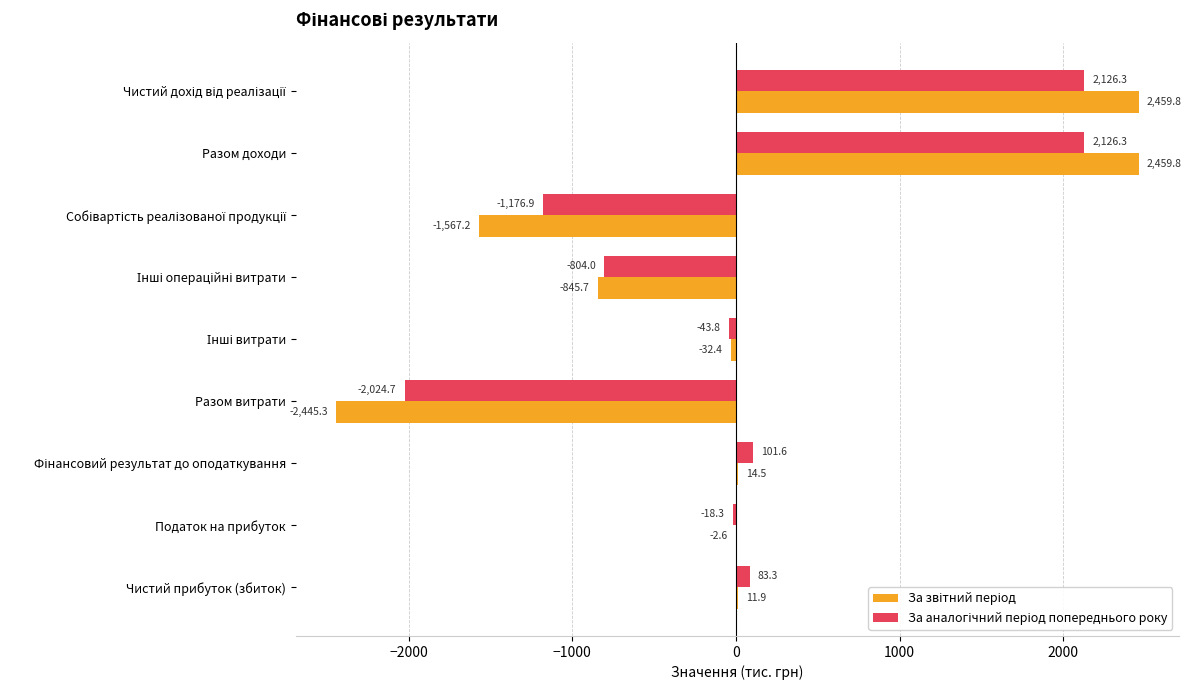

What is the greatest value displayed?

2459.8